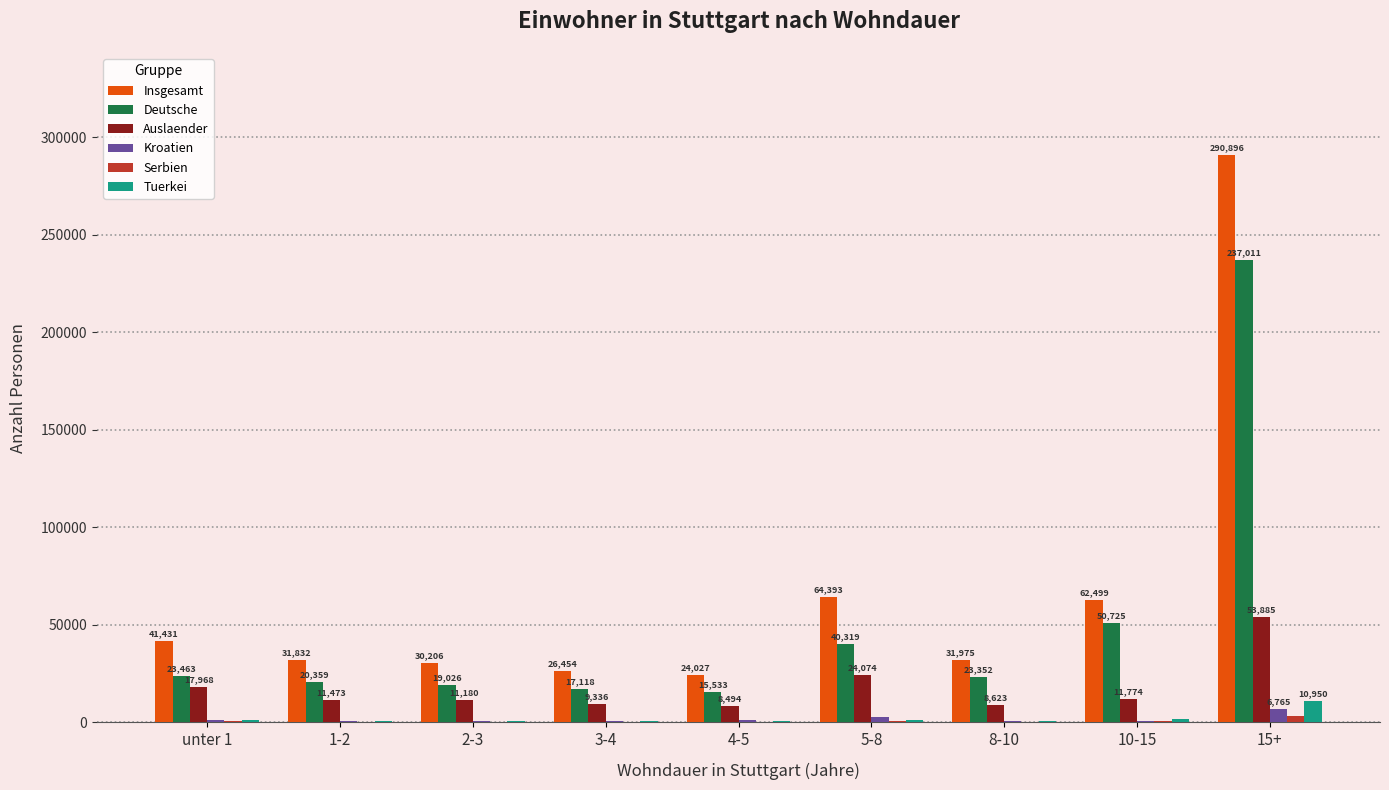

What is the total value across all series at 3-4?

54394